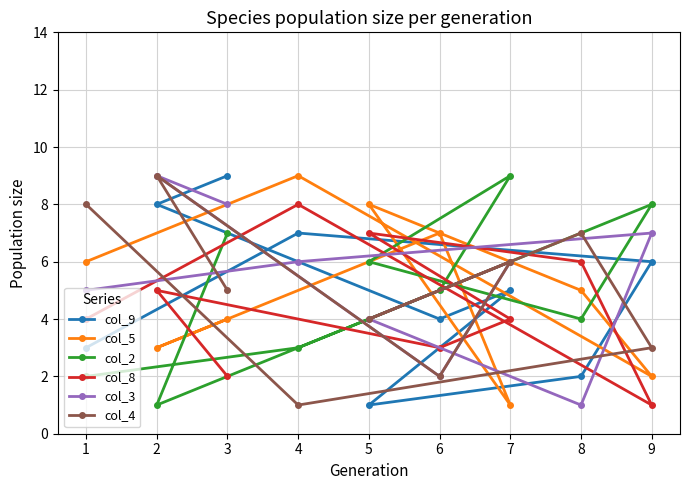

What is the approximate value of col_4 at 8?

7